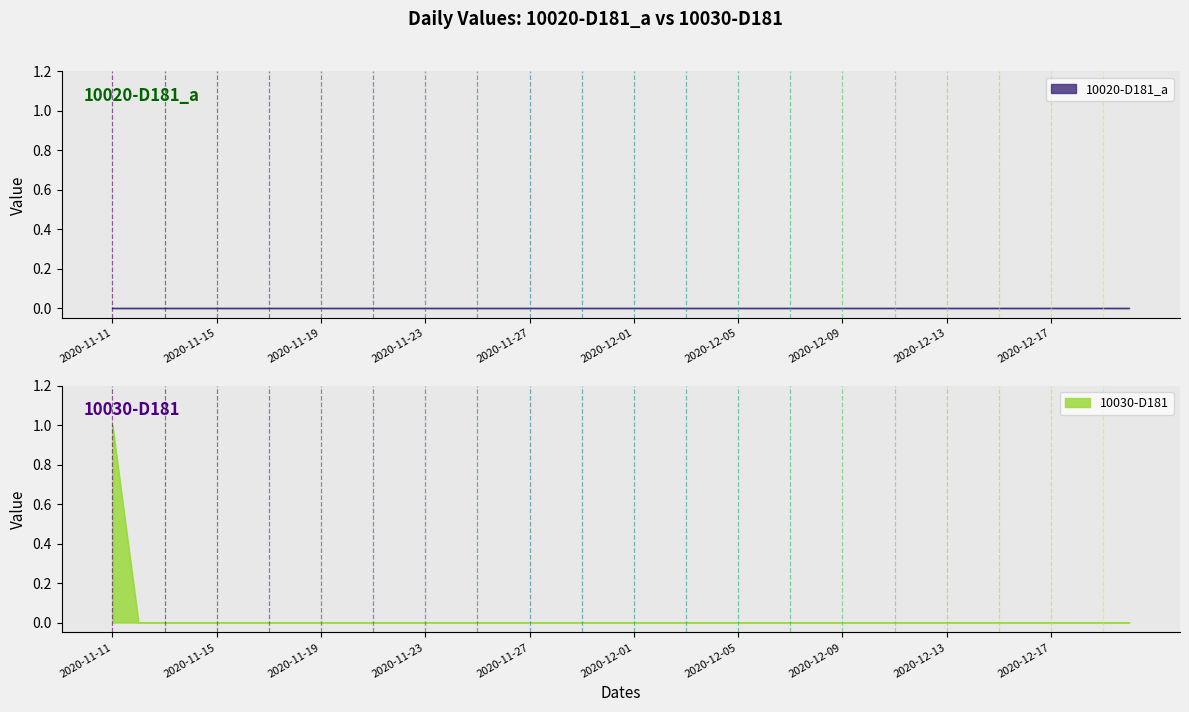

Does the chart have visible grid lines?

No